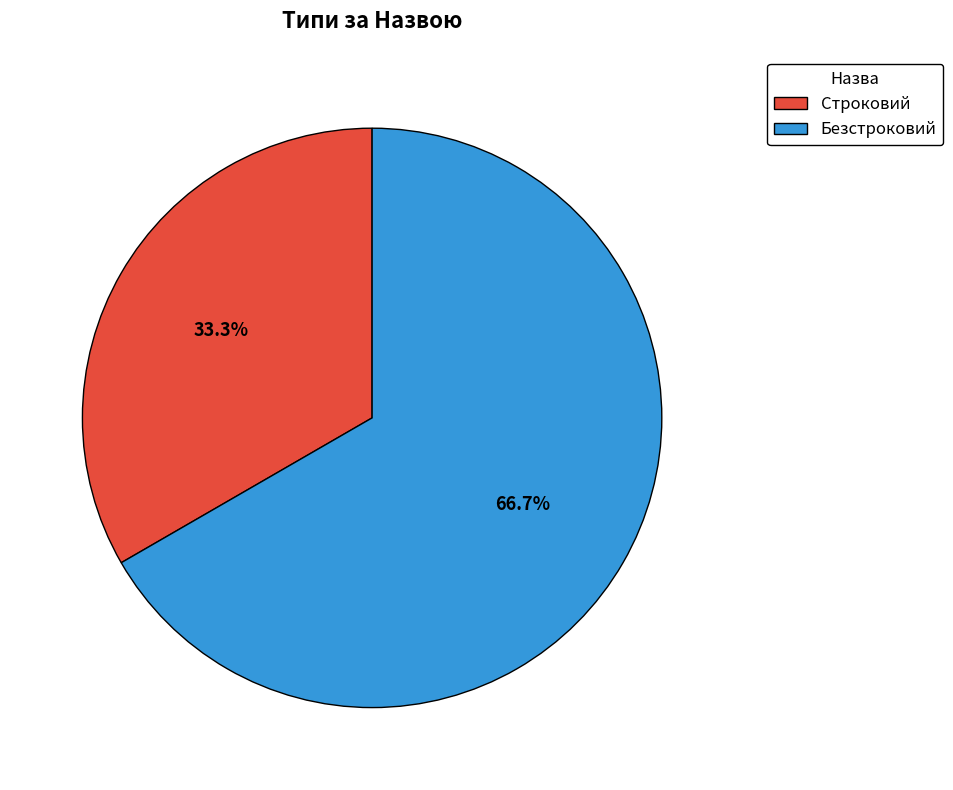

To the nearest percent, what is the difference between the Безстроковий and Строковий slice percentages?

33%